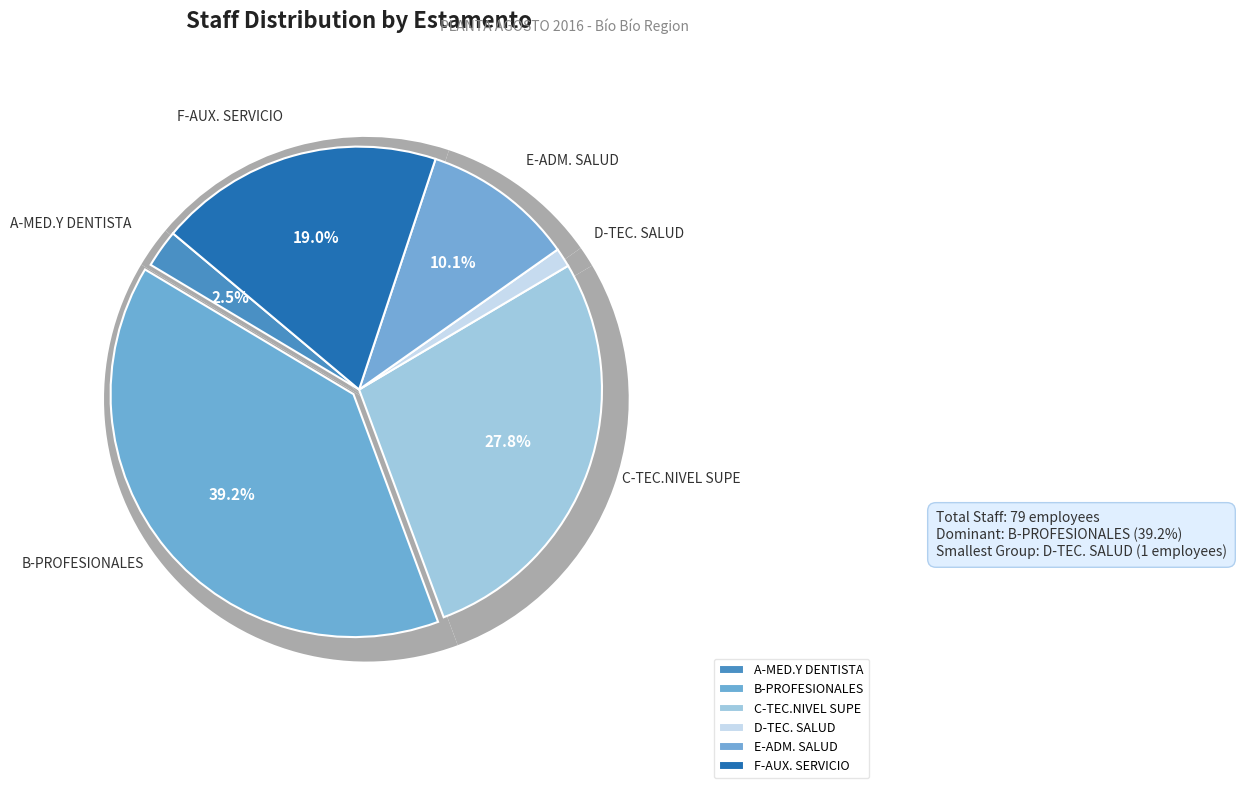

To the nearest percent, what percentage of the pie is A-MED.Y DENTISTA?

3%